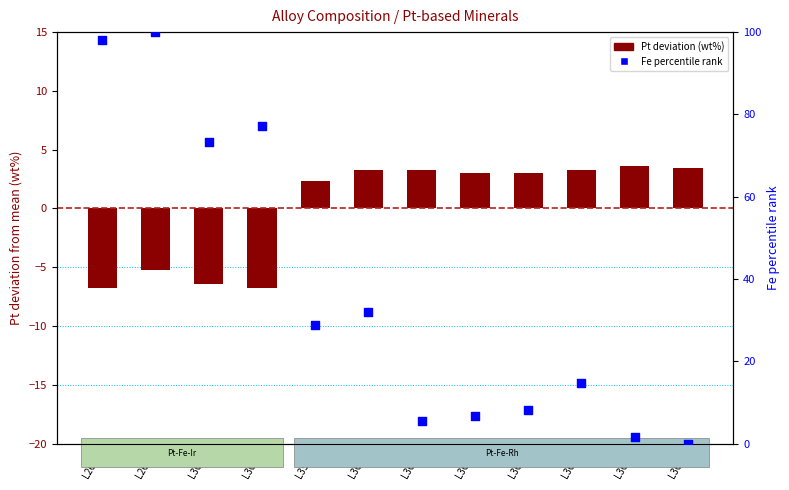

What are all the series names shown in the legend?

Pt deviation (wt%), Fe percentile rank